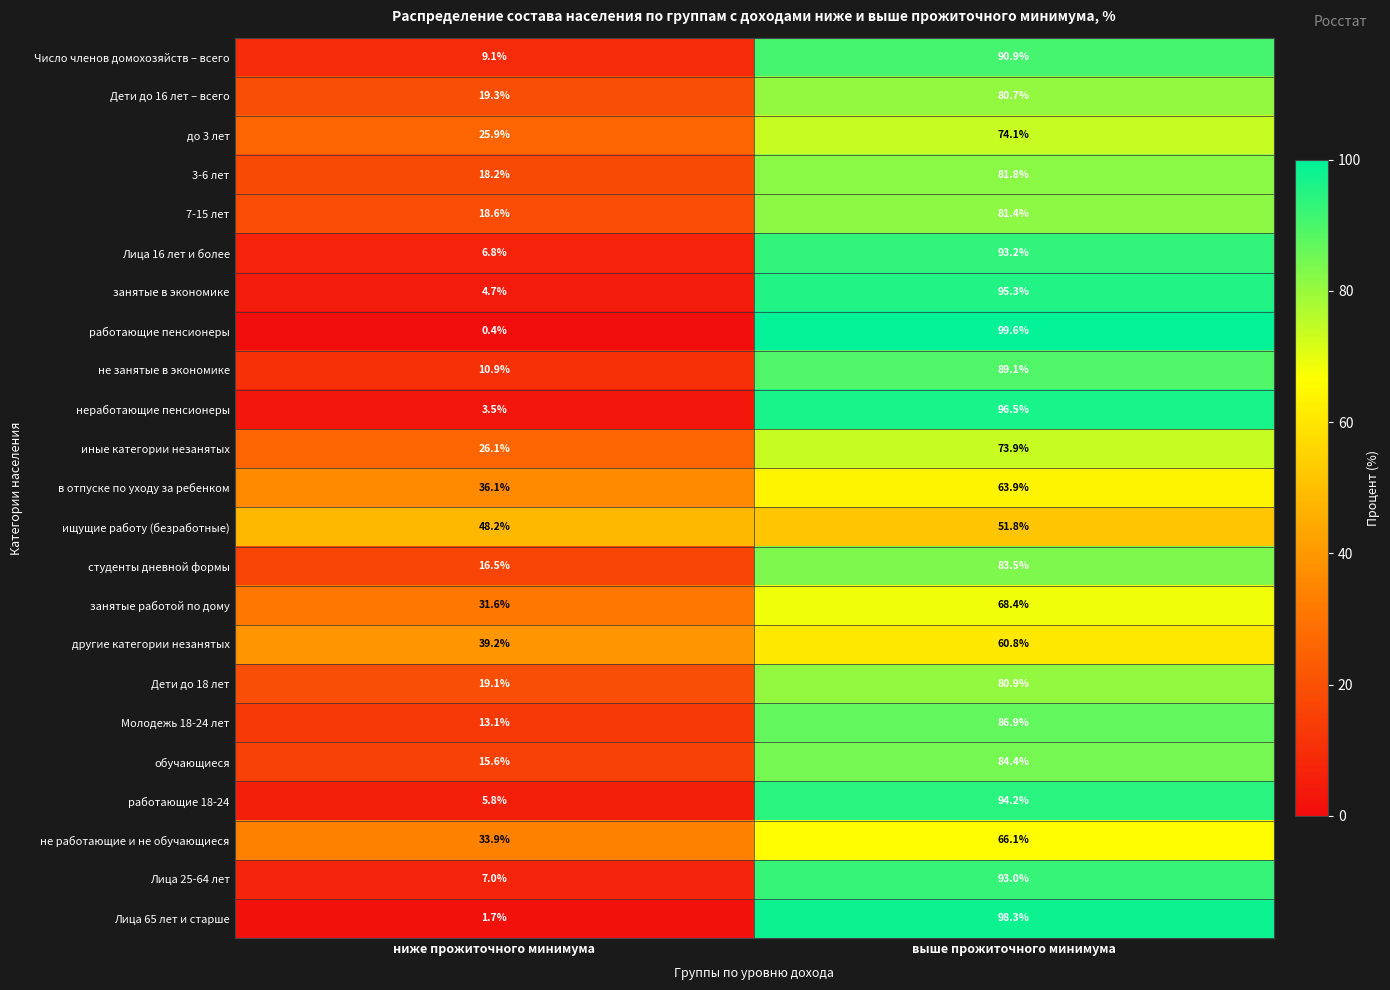

Rank the series by their maximum value, from lowest to highest.

ищущие работу (безработные), другие категории незанятых, в отпуске по уходу за ребенком, не работающие и не обучающиеся, занятые работой по дому, иные категории незанятых, до 3 лет, Дети до 16 лет – всего, Дети до 18 лет, 7-15 лет, 3-6 лет, студенты дневной формы, обучающиеся, Молодежь 18-24 лет, не занятые в экономике, Число членов домохозяйств – всего, Лица 25-64 лет, Лица 16 лет и более, работающие 18-24, занятые в экономике, неработающие пенсионеры, Лица 65 лет и старше, работающие пенсионеры